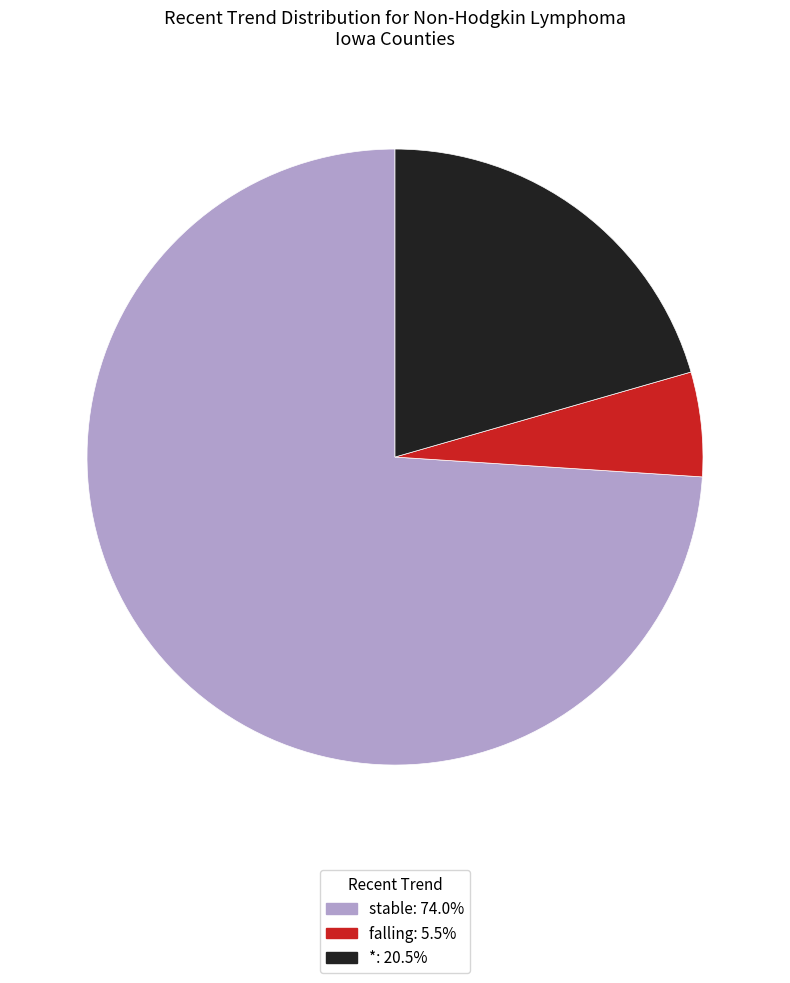

How many segments does this pie chart have?

3